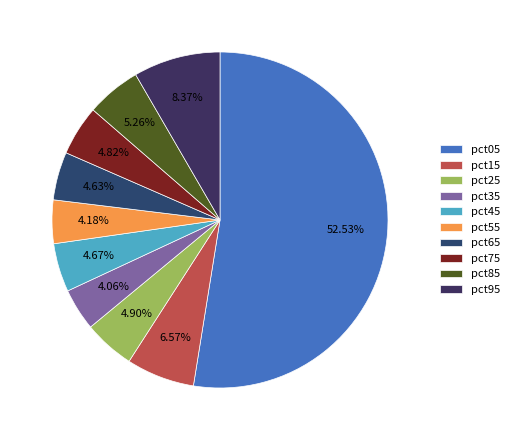

Is it true that pct45 is 1% of the pie?

False